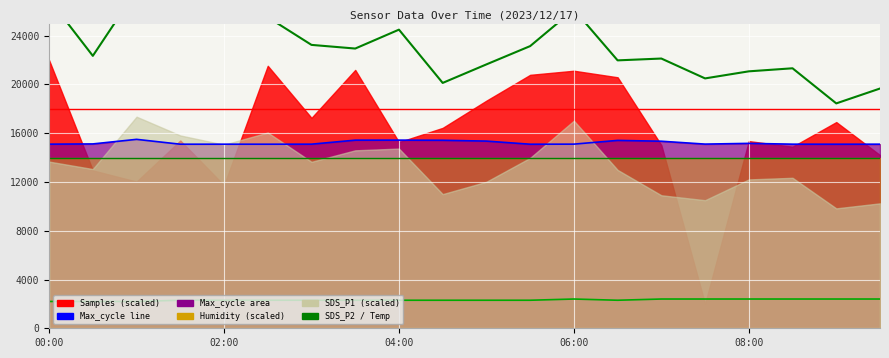

What position from the right is 00:00?

20